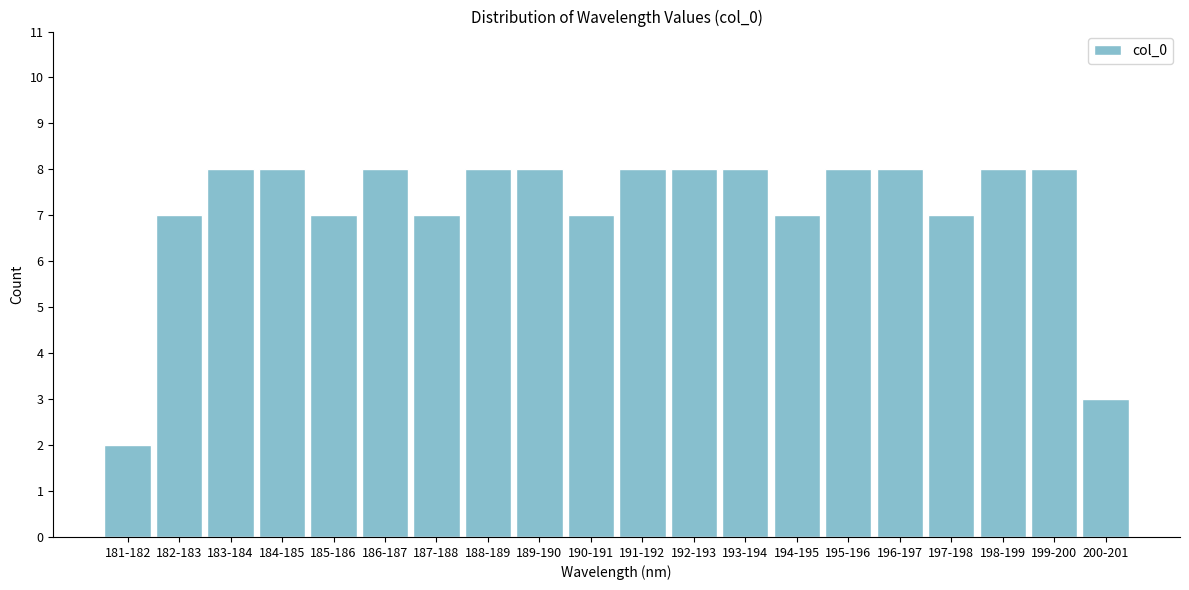

Reading right to left, transcribe all the data shown in this chart.

200-201=3	199-200=8	198-199=8	197-198=7	196-197=8	195-196=8	194-195=7	193-194=8	192-193=8	191-192=8	190-191=7	189-190=8	188-189=8	187-188=7	186-187=8	185-186=7	184-185=8	183-184=8	182-183=7	181-182=2